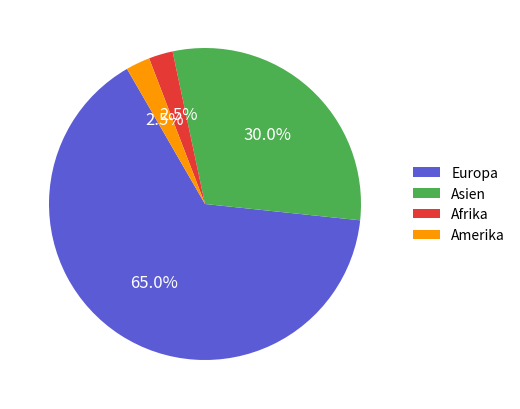

Which slice is the largest?

Europa